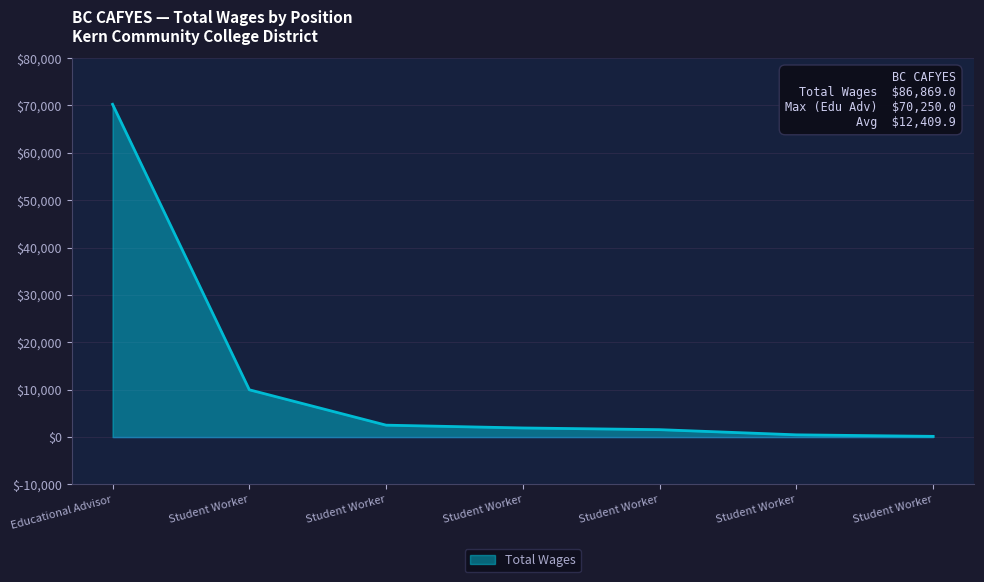

Count the number of data series in this chart.

1